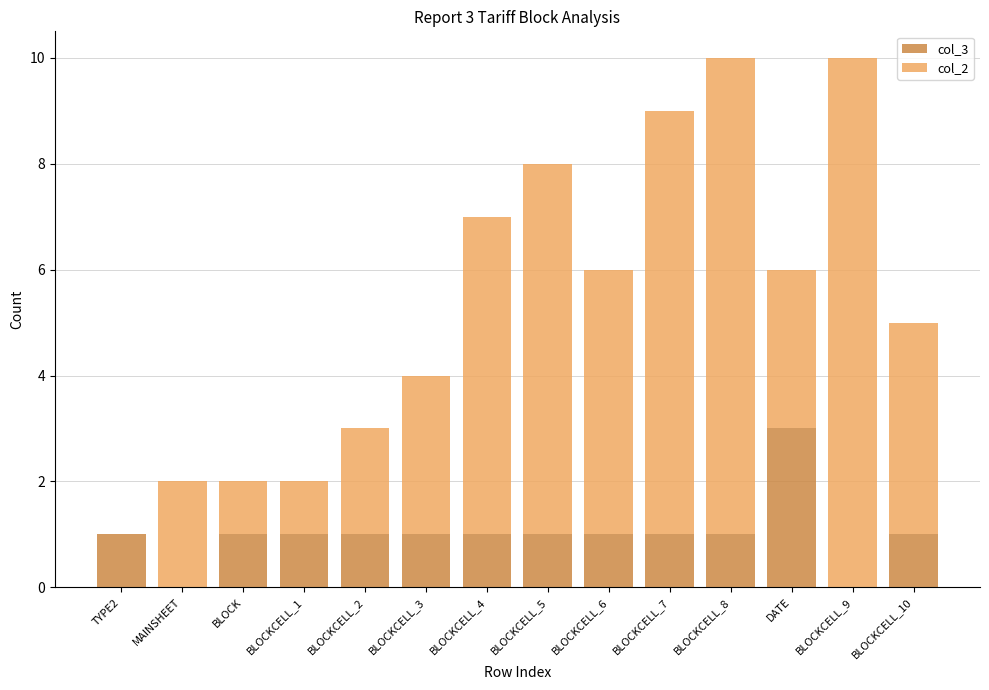

At which label does col_3 reach its peak?

DATE